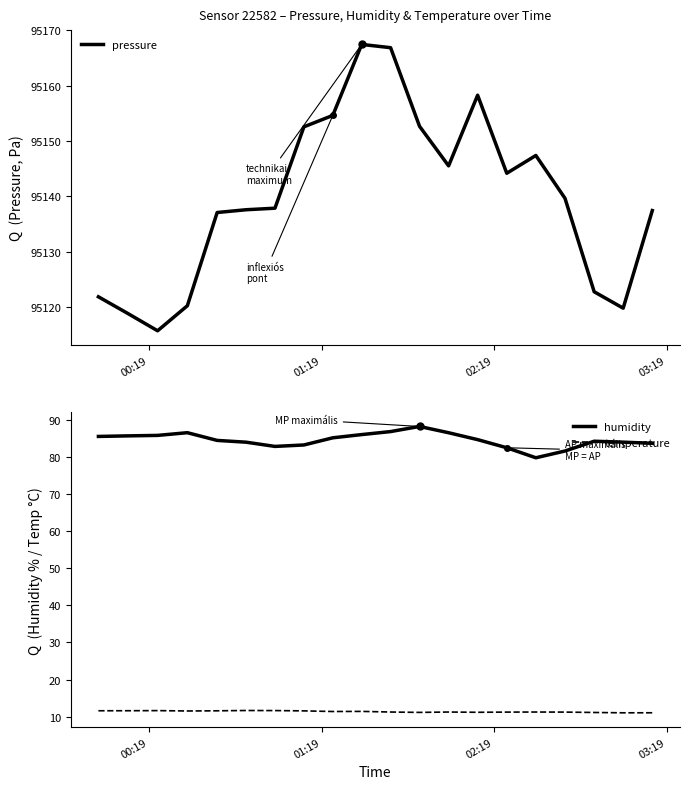

True or false: humidity and temperature intersect in this chart.

False